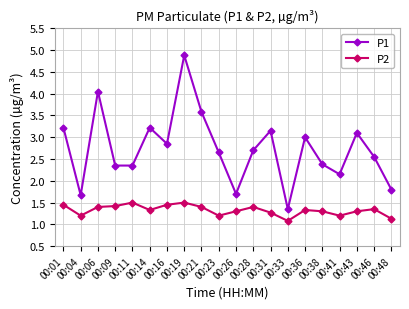

Which series has the widest spread of values?

P1